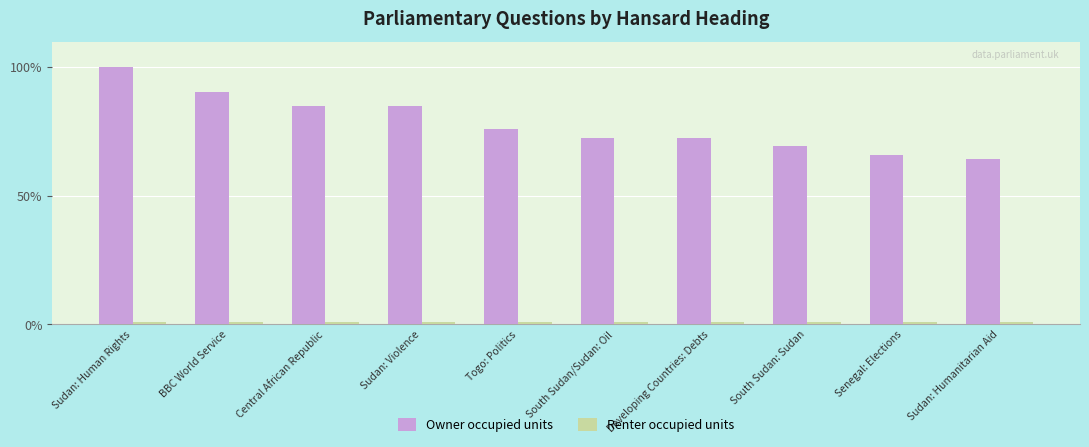

Between Sudan: Violence and South Sudan: Sudan, which series saw the biggest shift?

Owner occupied units